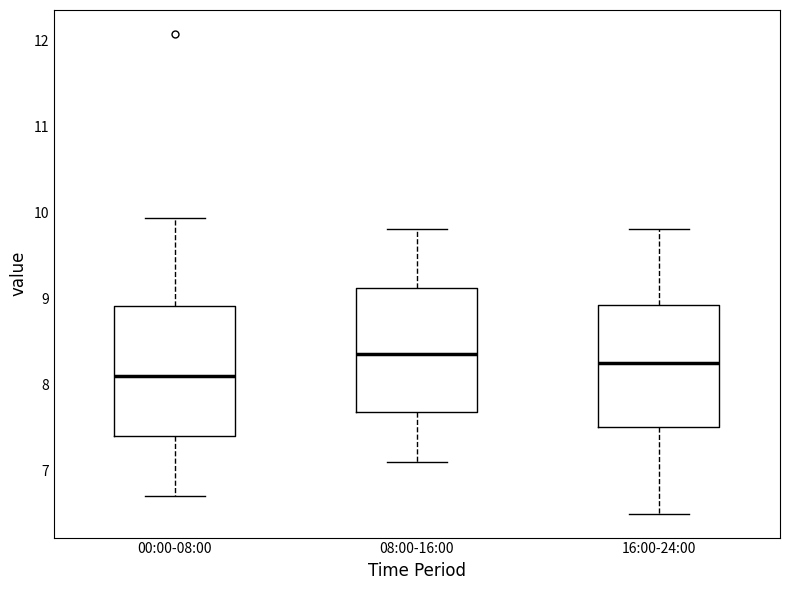

Where does the lower whisker of the box for 16:00-24:00 end on the y-axis? The values are not printed on the chart, so give them approximately, as read against the axis.

6.5